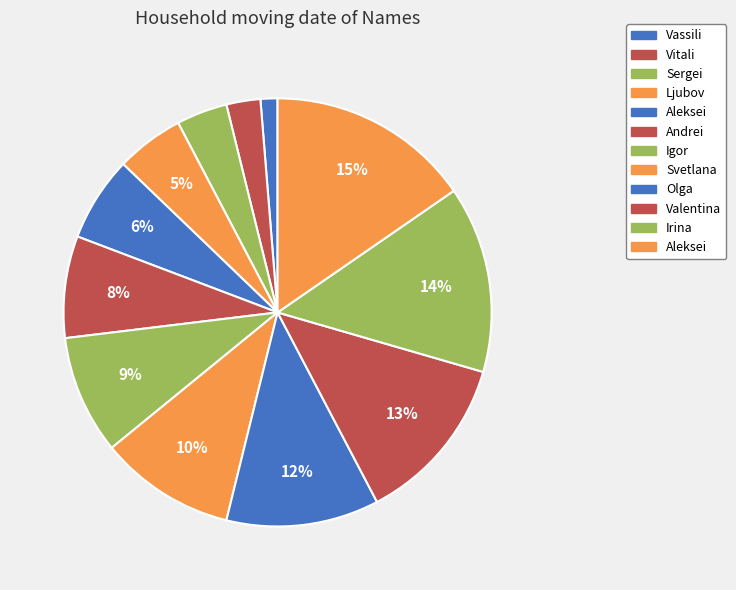

To the nearest percent, what is the difference between the largest and smallest slice percentages?

14%